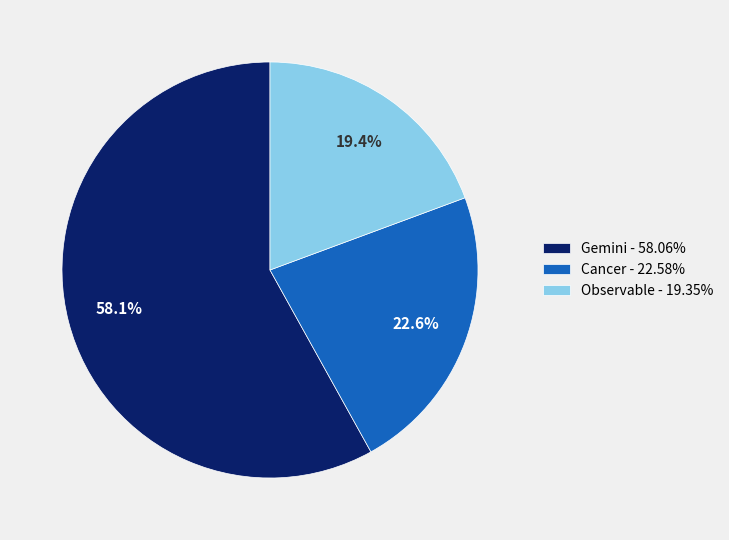

What portion of the pie excludes Observable - 19.35%?

80.6%